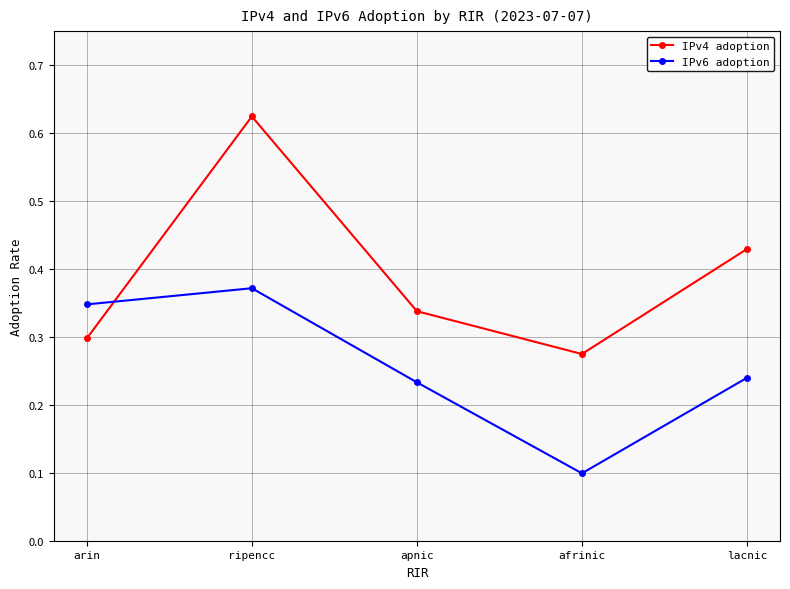

At how many categories does at least one series exceed 0?

5